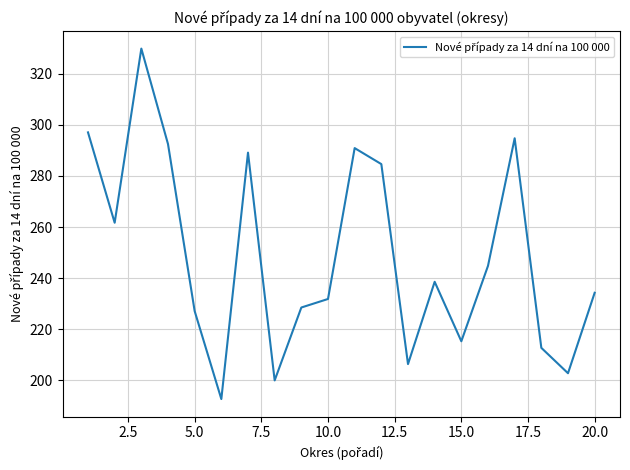

Is this an area chart (filled region under the line)?

No